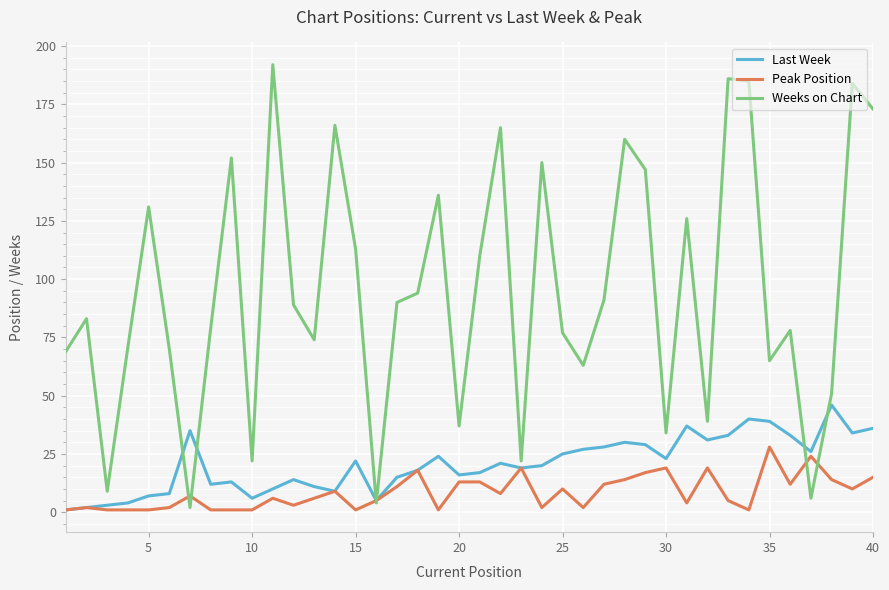

What is the minimum value shown in the chart?

1